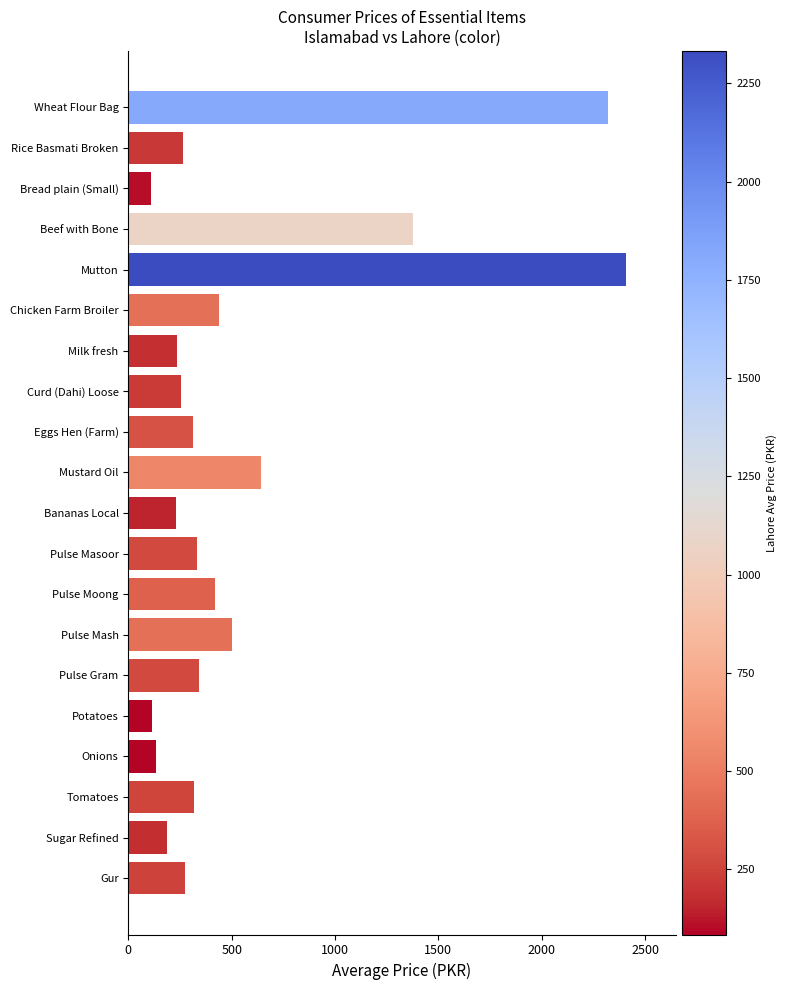

What is the value of the 1st bar from the top?

2318.7